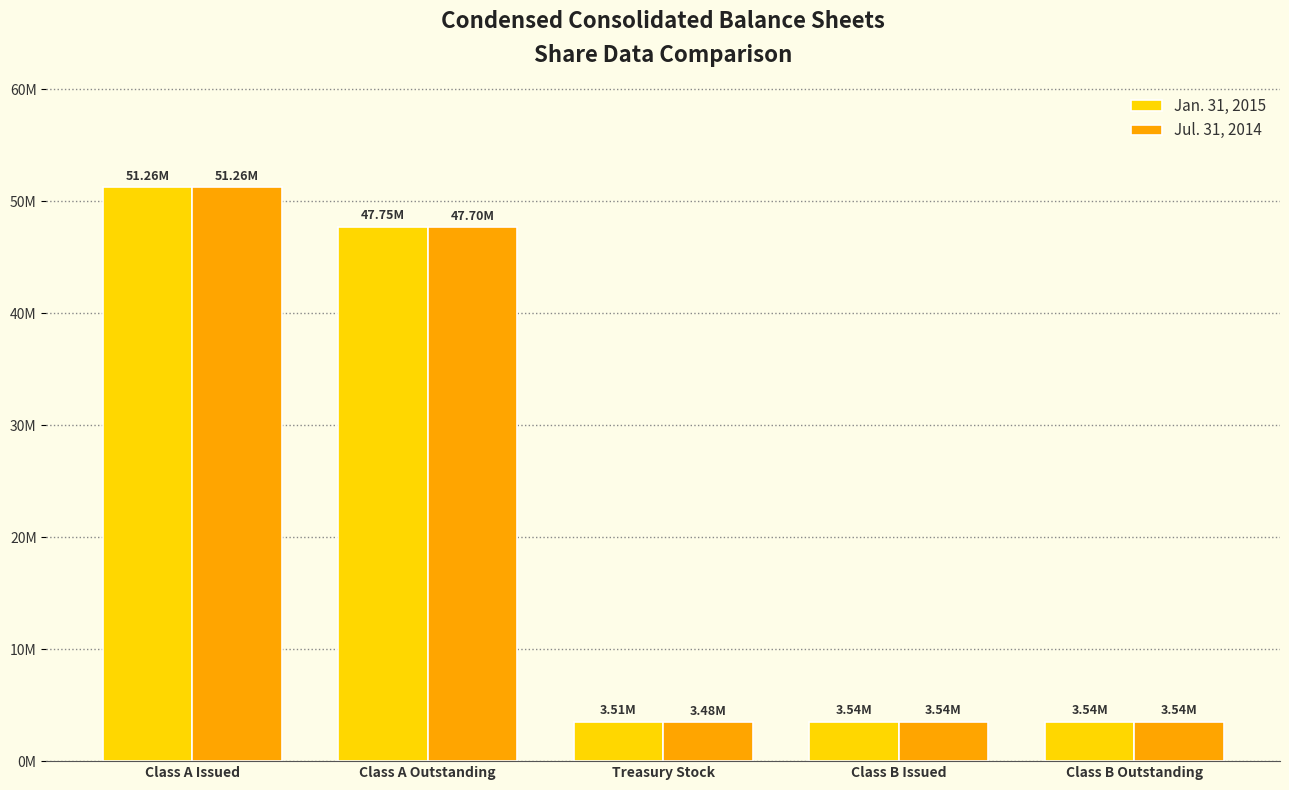

At which label does Jan. 31, 2015 first exceed 3538628?

Class A Issued